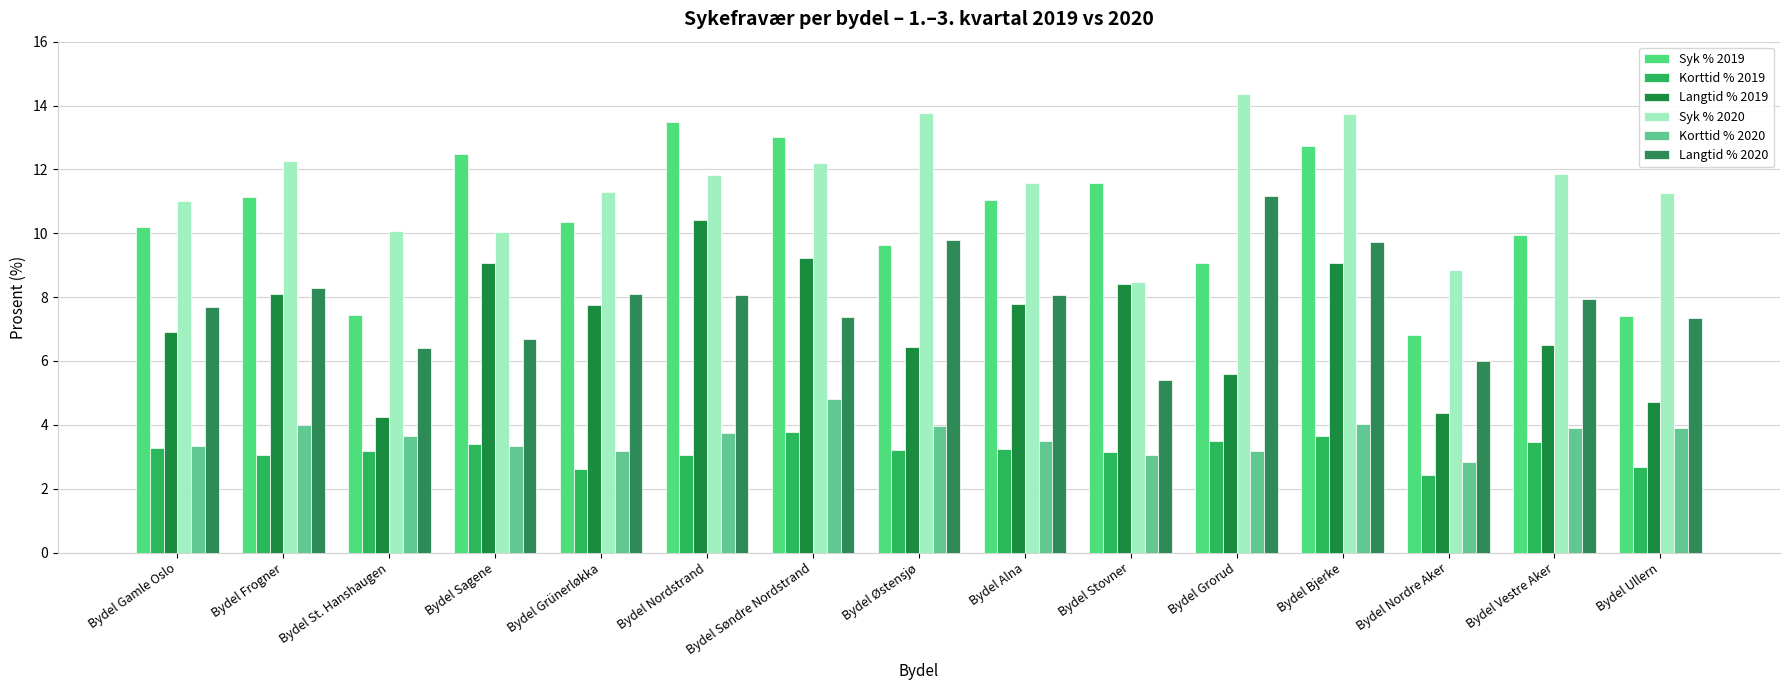

Reading left to right, list all the values displayed in this chart.

Syk % 2019: 10.2	11.1	7.4	12.5	10.4	13.5	13.0	9.6	11.0	11.6	9.1	12.7	6.8	10.0	7.4
Korttid % 2019: 3.3	3.0	3.2	3.4	2.6	3.1	3.8	3.2	3.2	3.2	3.5	3.6	2.4	3.5	2.7
Langtid % 2019: 6.9	8.1	4.3	9.1	7.7	10.4	9.2	6.4	7.8	8.4	5.6	9.1	4.4	6.5	4.7
Syk % 2020: 11.0	12.3	10.1	10.0	11.3	11.8	12.2	13.8	11.6	8.5	14.4	13.8	8.9	11.8	11.2
Korttid % 2020: 3.3	4.0	3.6	3.4	3.2	3.7	4.8	4.0	3.5	3.1	3.2	4.0	2.9	3.9	3.9
Langtid % 2020: 7.7	8.3	6.4	6.7	8.1	8.1	7.4	9.8	8.1	5.4	11.2	9.7	6.0	7.9	7.3